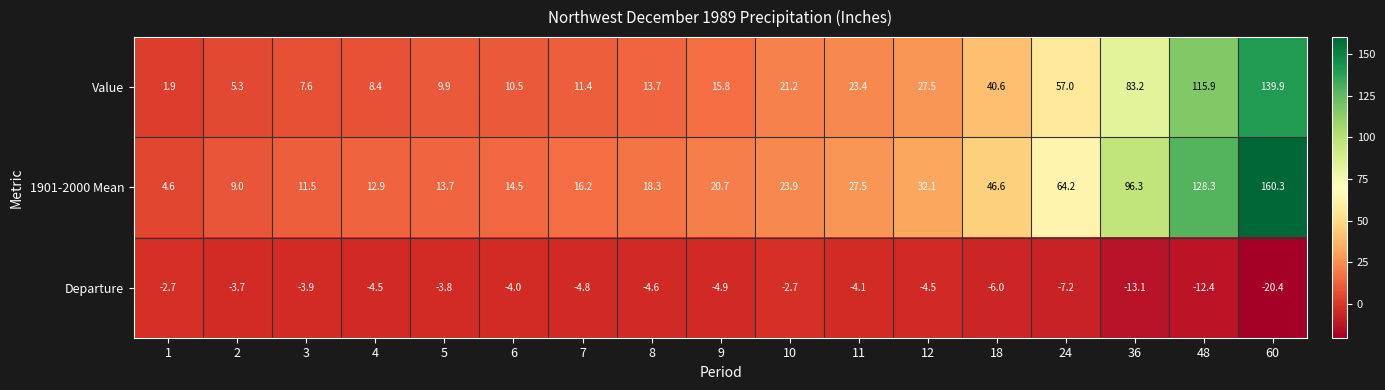

Rank the series by their maximum value, from highest to lowest.

1901-2000 Mean, Value, Departure